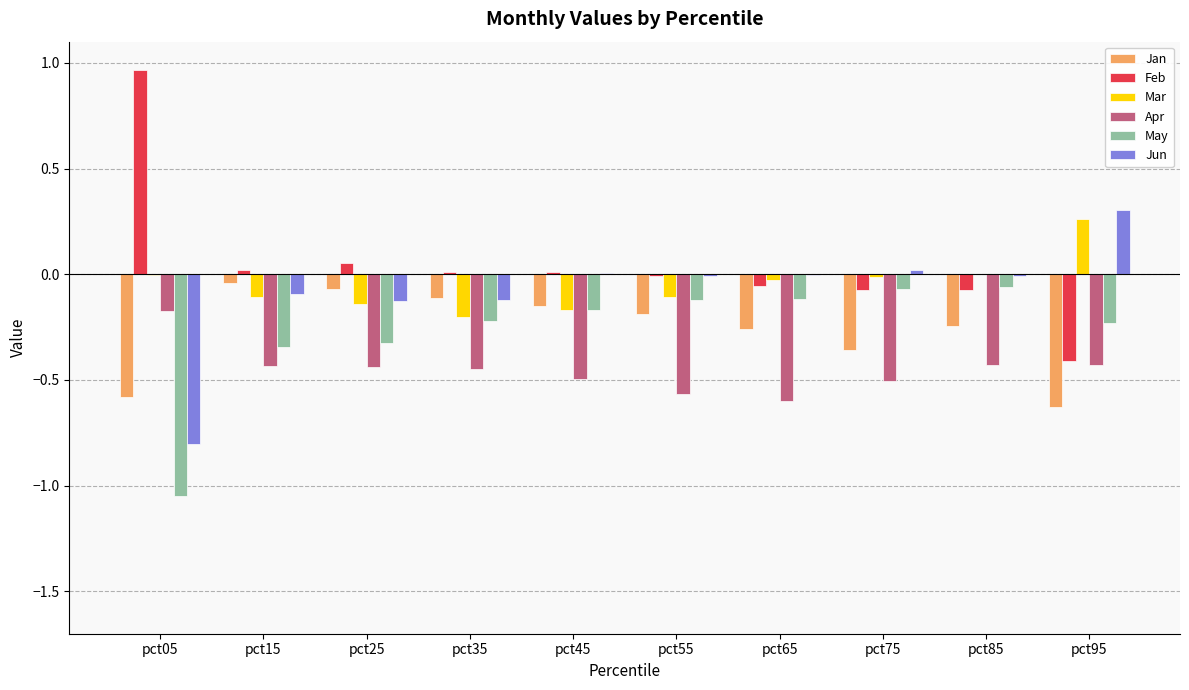

At which category does the chart reach its peak across all series?

pct05